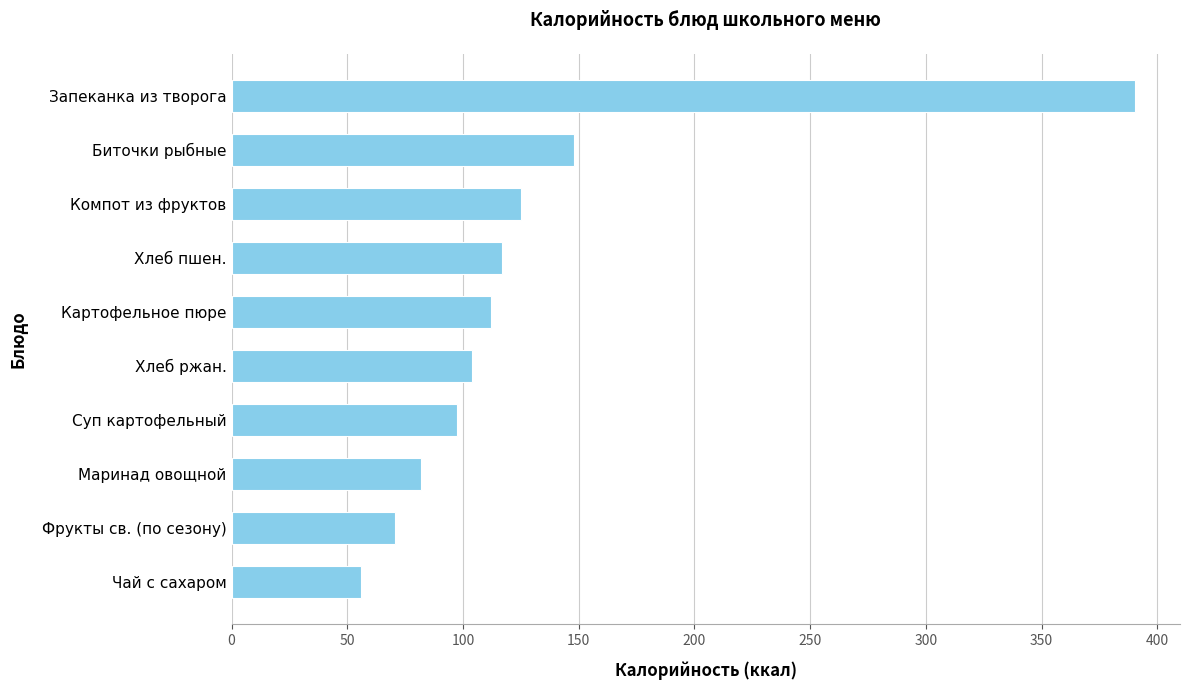

How many bars are there in total?

10